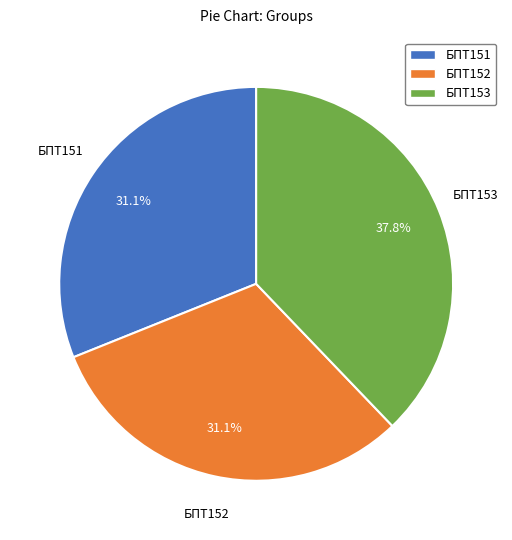

To the nearest percent, what is the difference between the БПТ151 and БПТ153 slice percentages?

7%